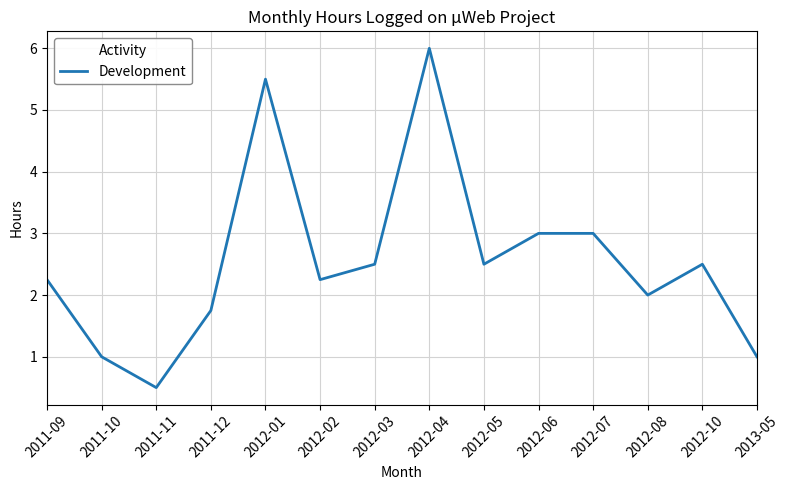

What position from the right is 2012-02?

9